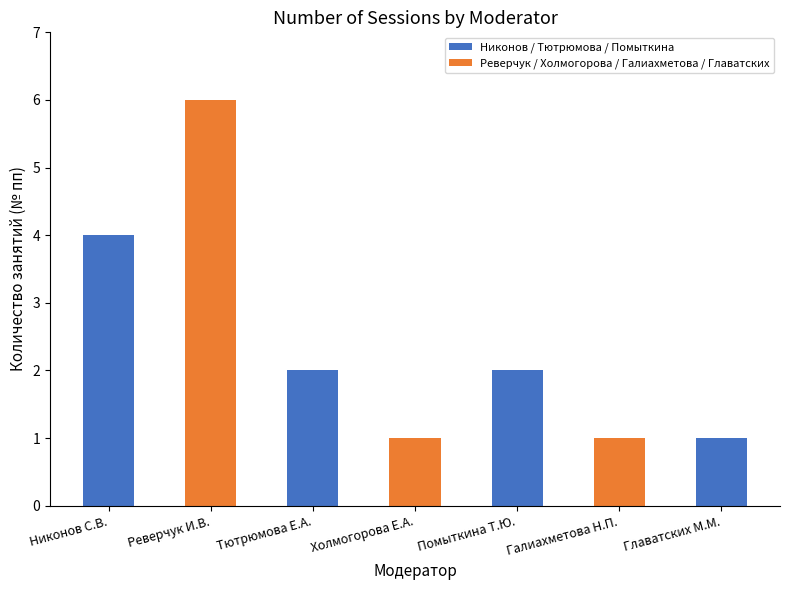

Reading right to left, list all the values displayed in this chart.

Главатских М.М.=1	Галиахметова Н.П.=1	Помыткина Т.Ю.=2	Холмогорова Е.А.=1	Тютрюмова Е.А.=2	Реверчук И.В.=6	Никонов С.В.=4